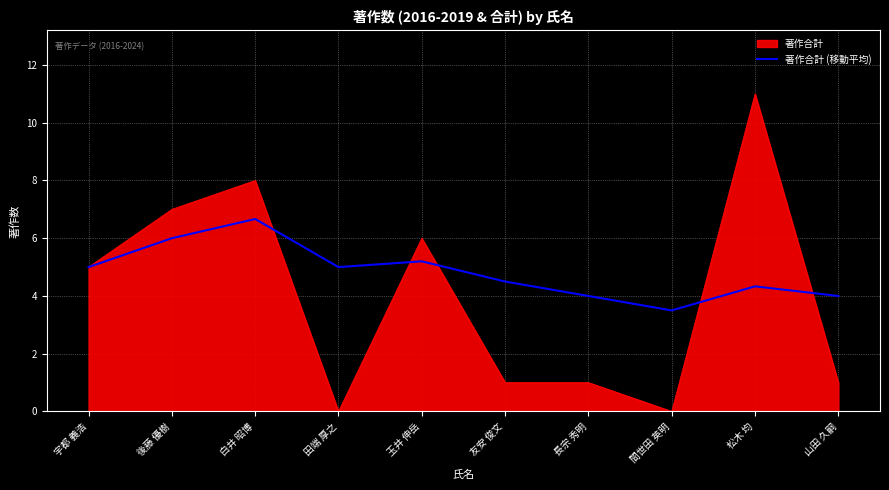

At 間世田 英明, list the series in order from largest to smallest.

著作合計 (移動平均), 著作合計